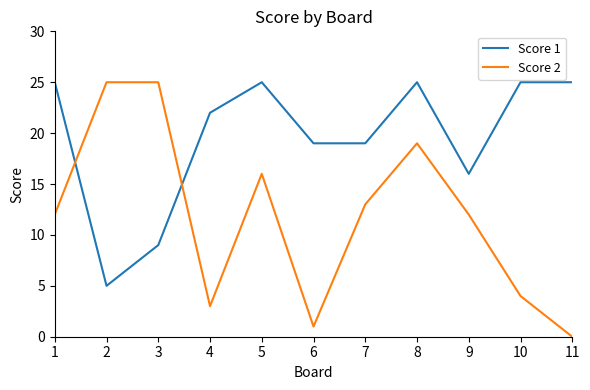

Reading right to left, list all the values displayed in this chart.

Score 1: 11=25	10=25	9=16	8=25	7=19	6=19	5=25	4=22	3=9	2=5	1=25
Score 2: 11=0	10=4	9=12	8=19	7=13	6=1	5=16	4=3	3=25	2=25	1=12